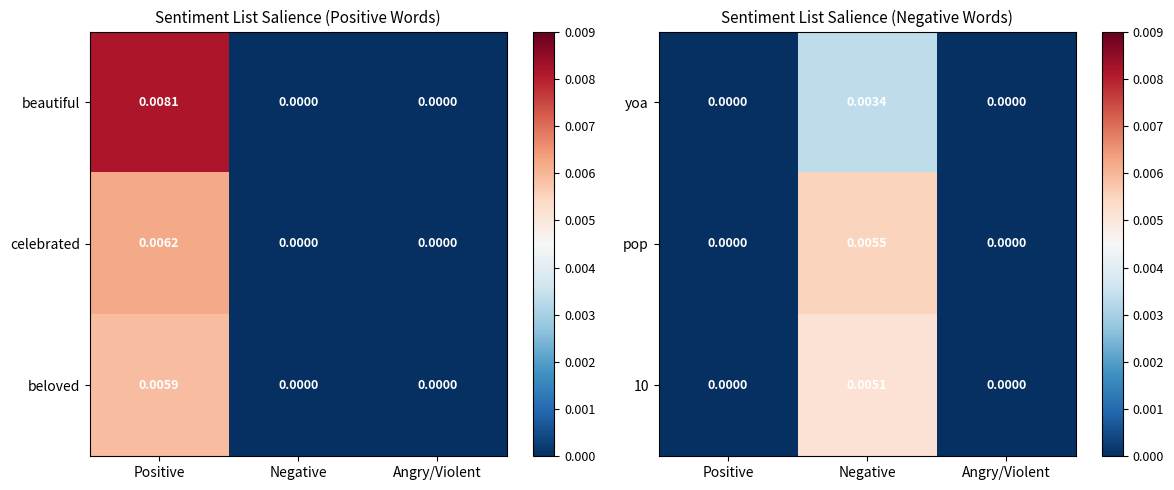

Is it true that yoa equals 0.0 at Positive?

True